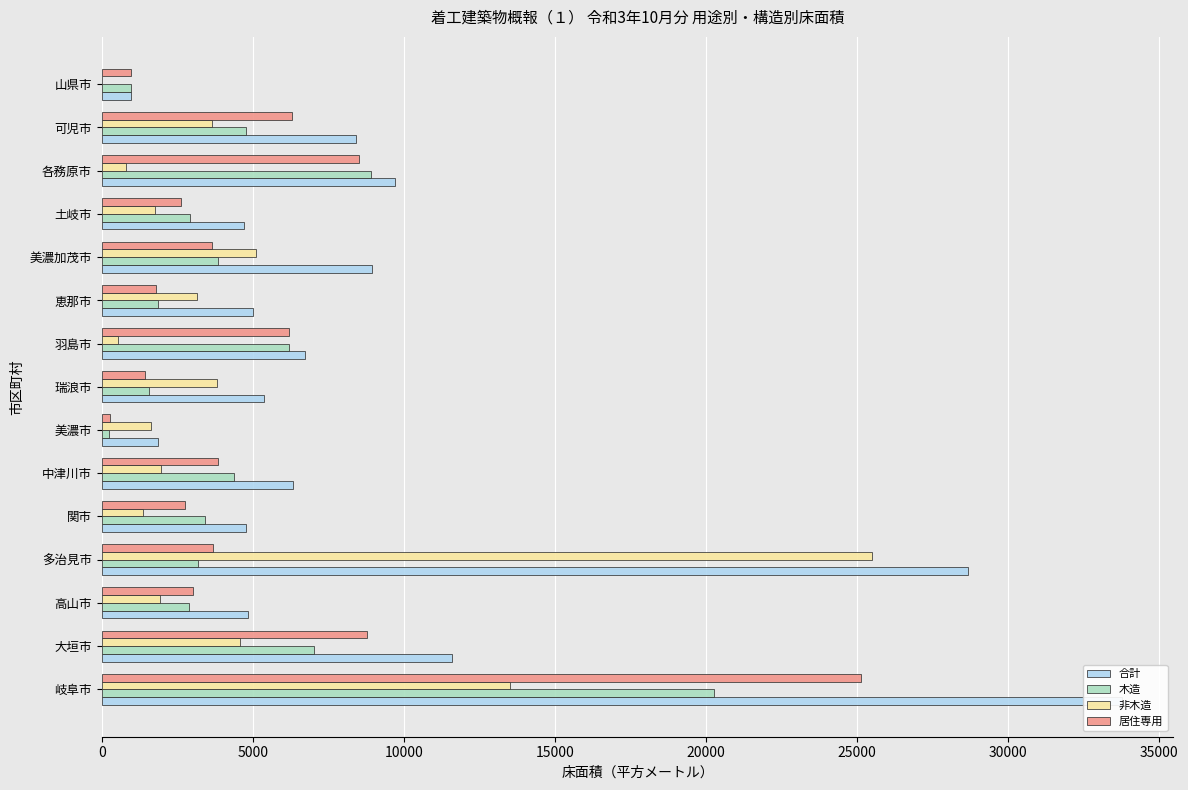

Is it true that 居住専用 equals 3998 at 10000?

False